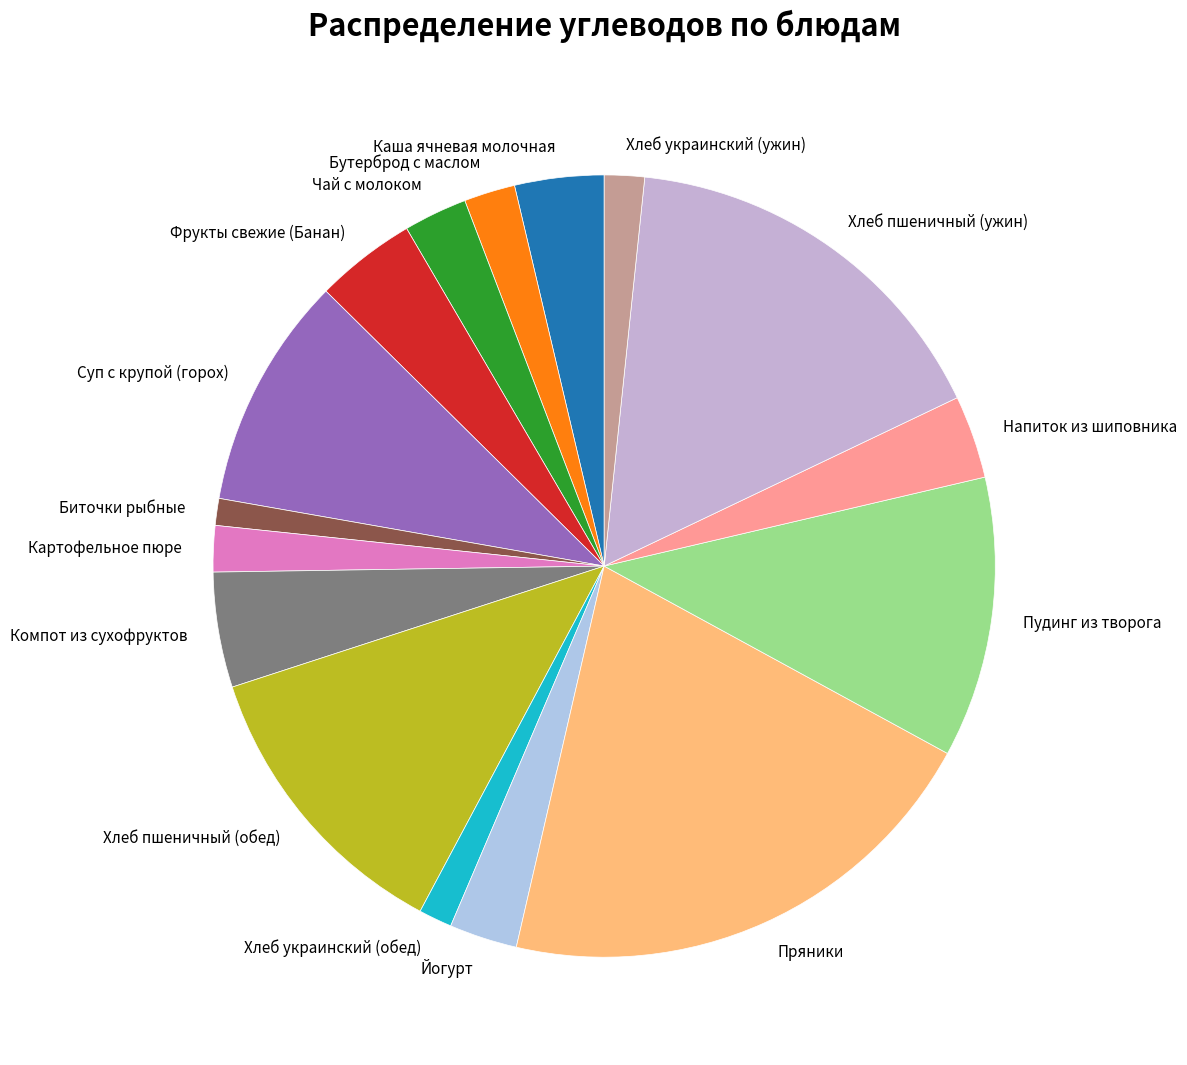

The Пряники slice represents 21% of the pie. True or false?

True